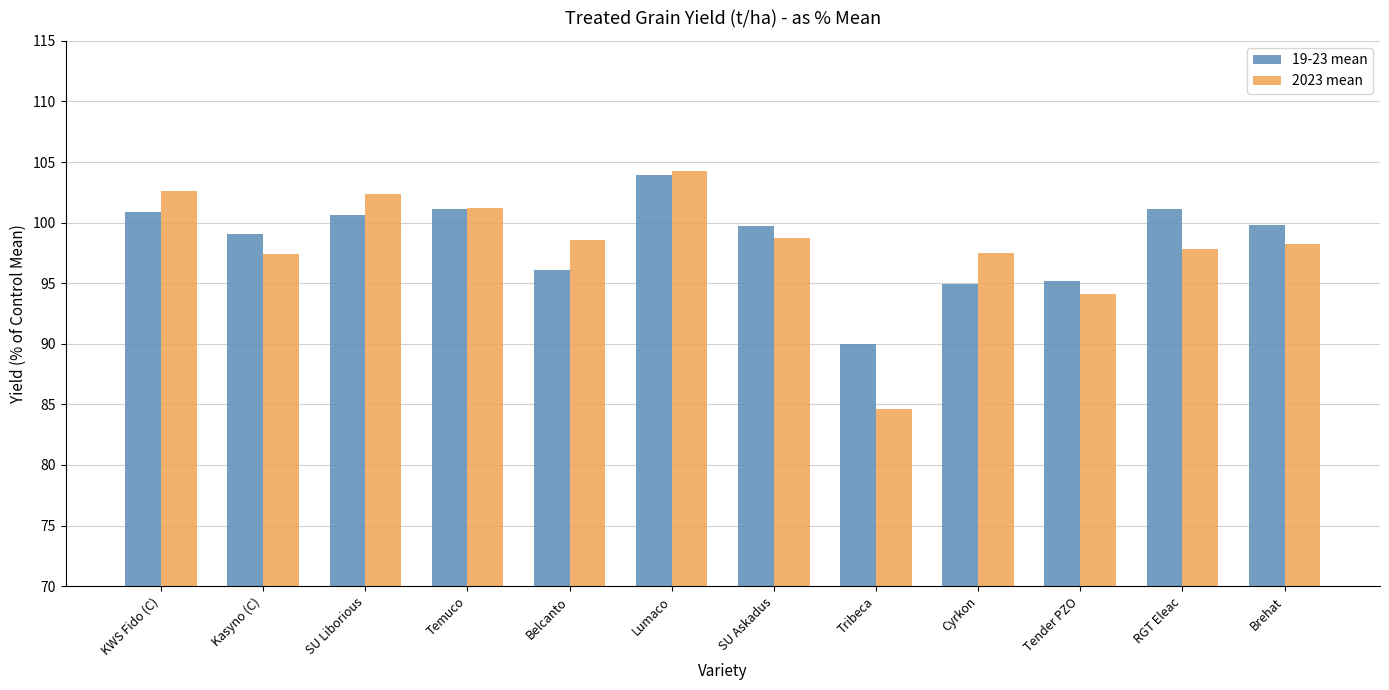

Which series has the largest total across all categories?

19-23 mean